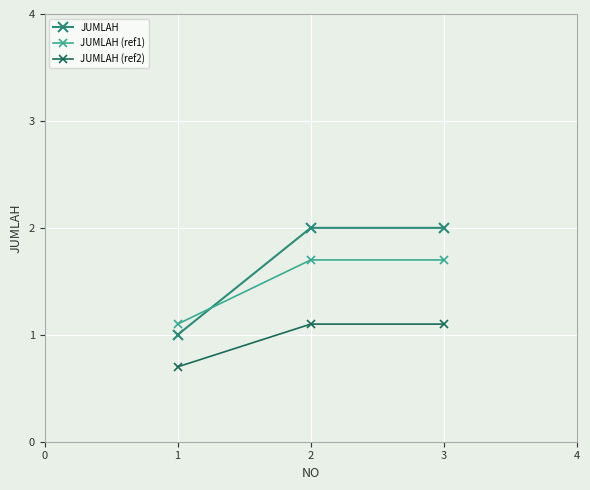

What is the smallest value displayed?

0.7